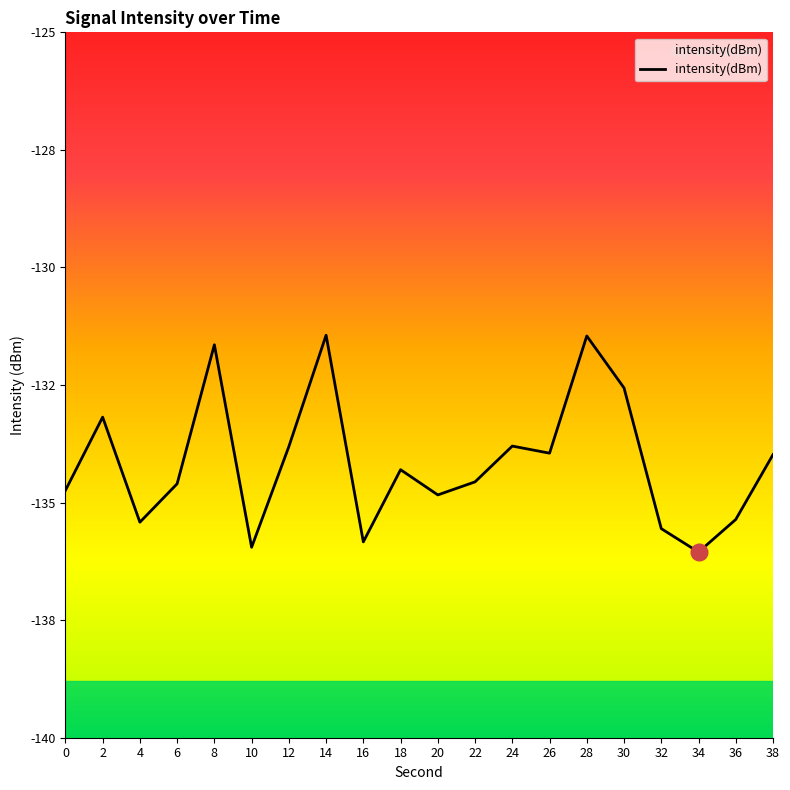

Where is the first local maximum?

2